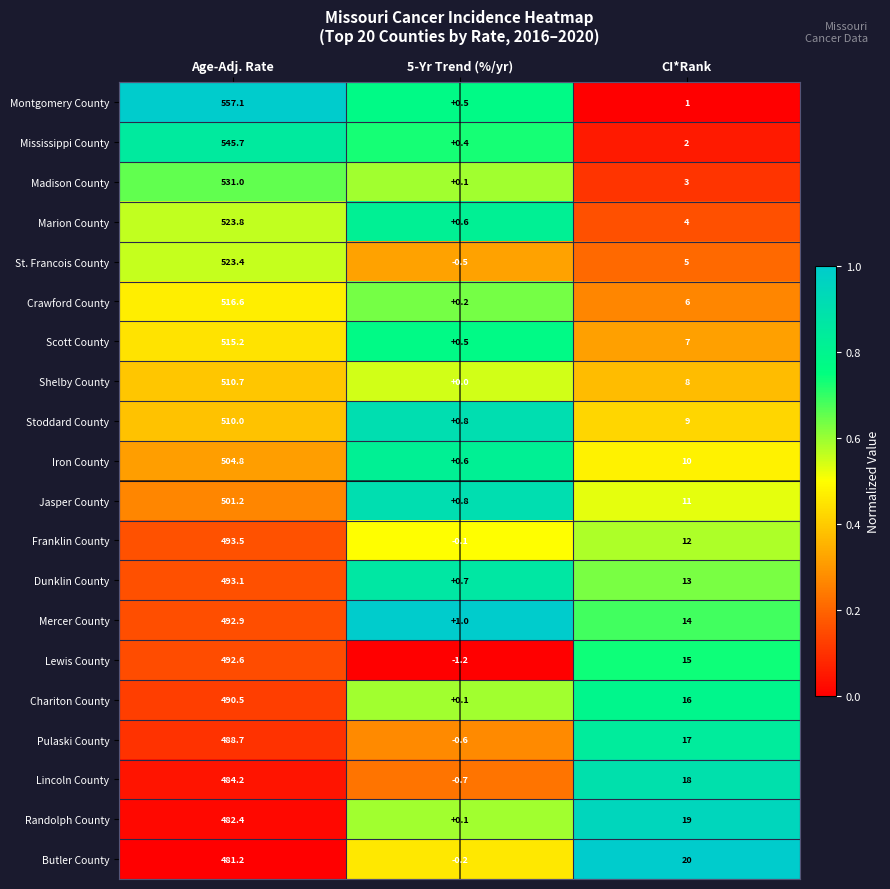

What is the total value across all series at 5-Yr Trend (%/yr)?

3.1